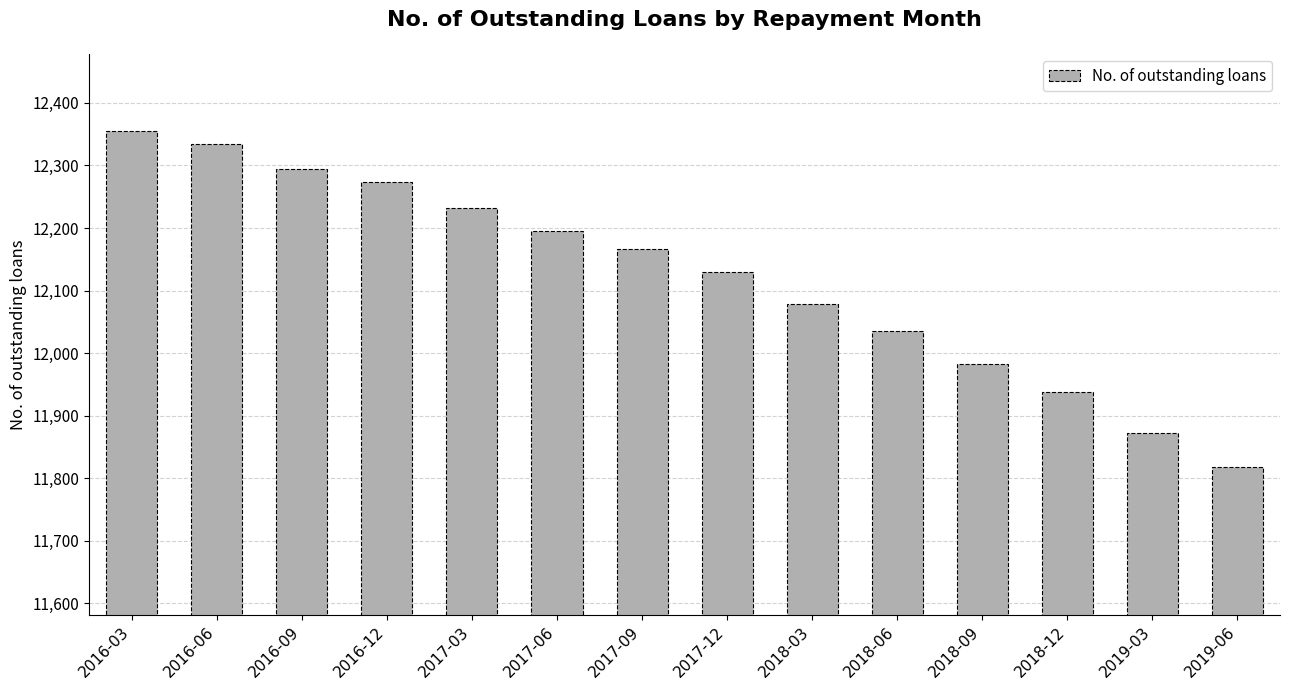

What value does the data have at 2016-12, to the nearest 50?

12250